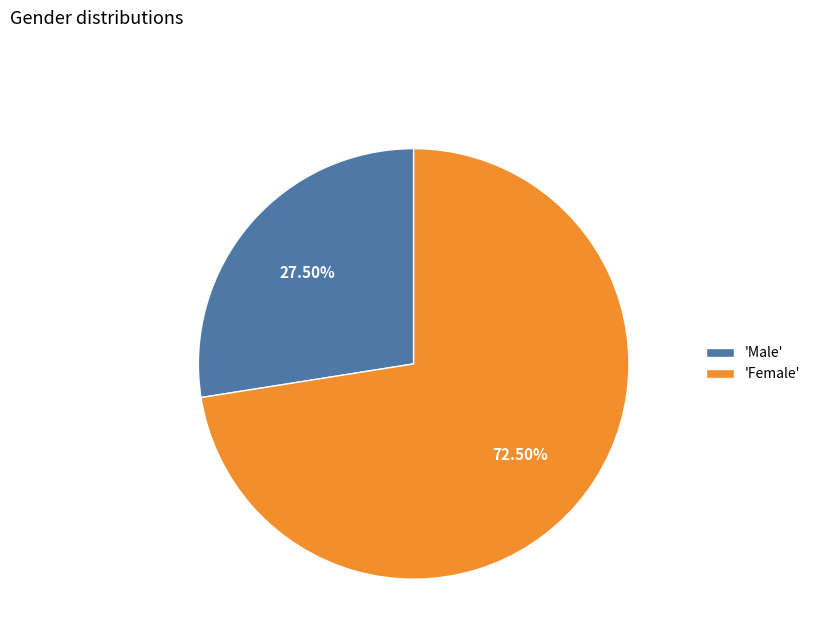

How many slices are in this pie chart?

2